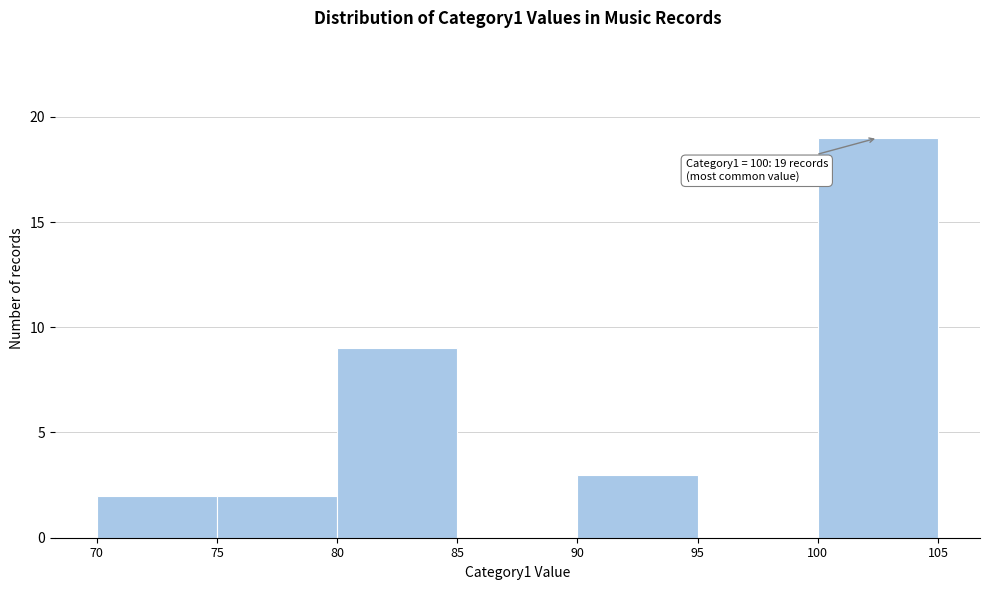

Over which range of the x-axis is the bar tallest?

100 to 105